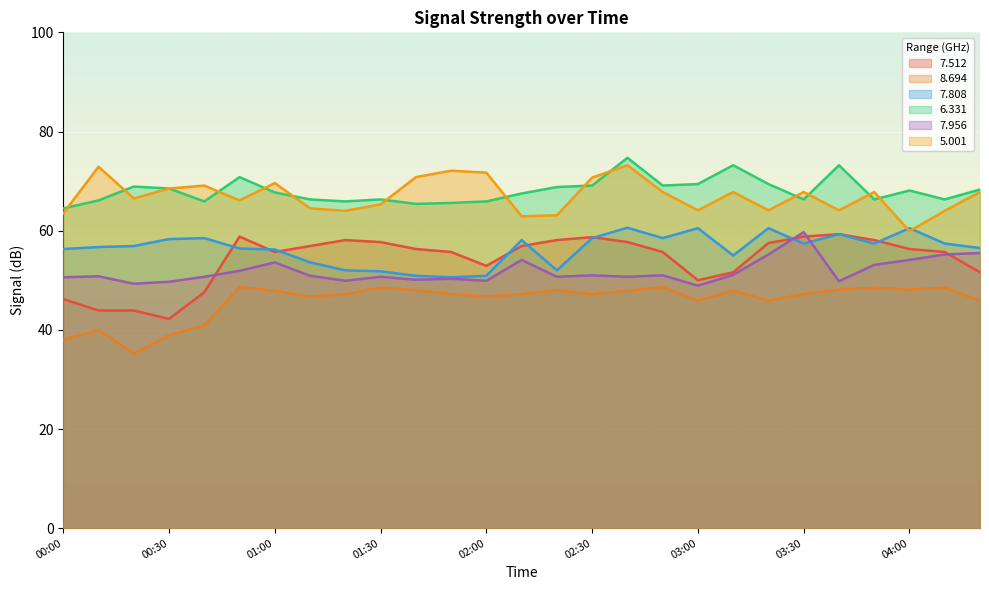

Where is   7.512 nearest to the value 50?

03:00